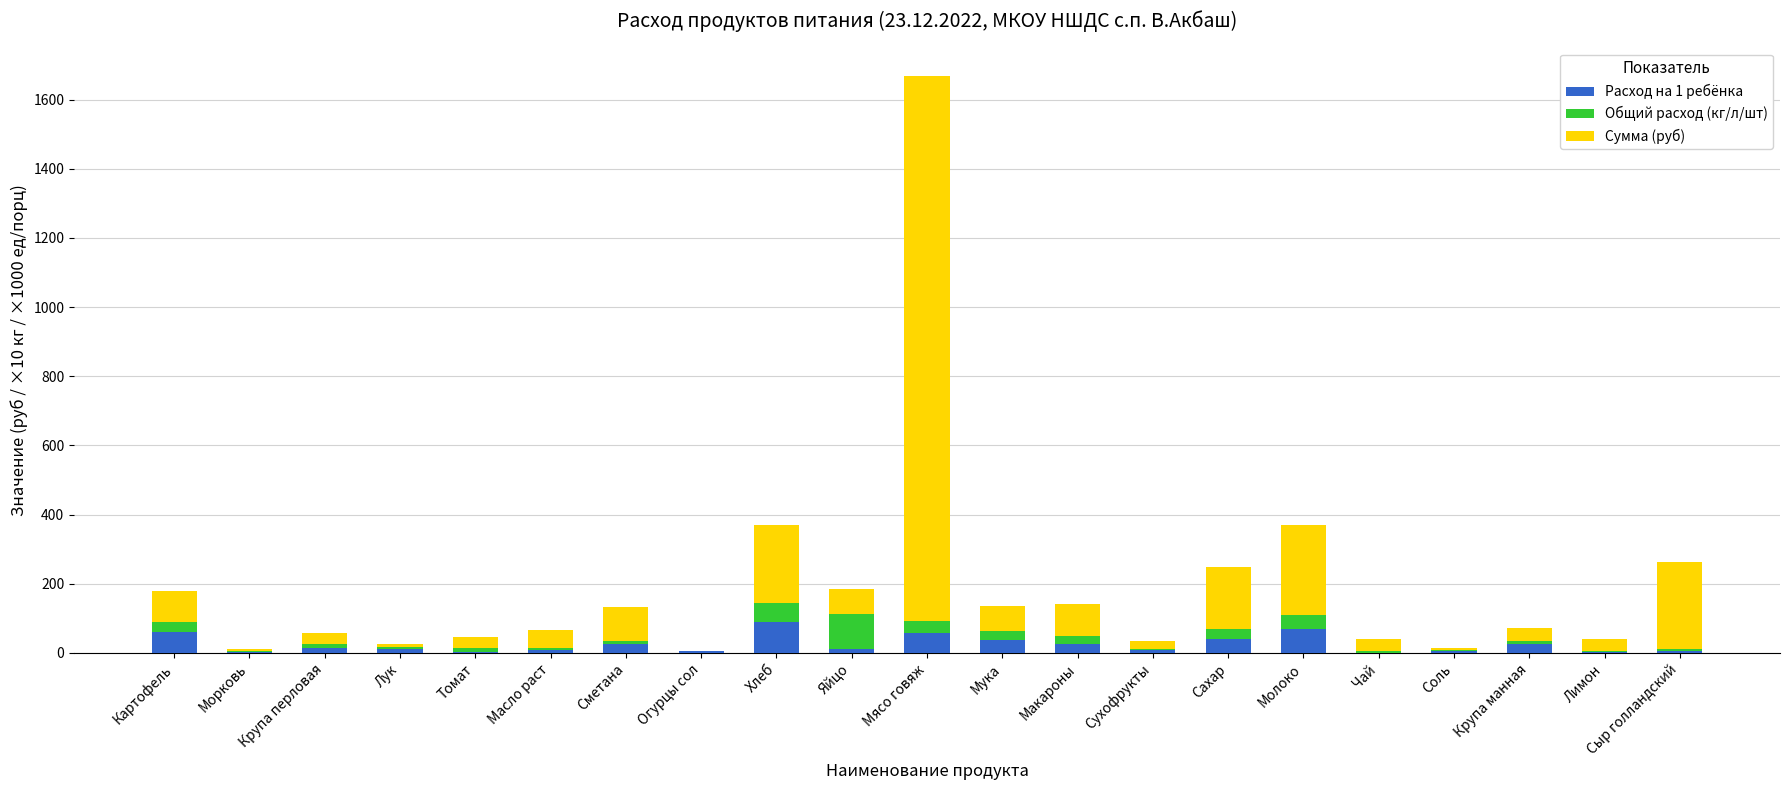

What is the difference between the Расход на 1 ребёнка values at Огурцы сол and Мука?

32.0